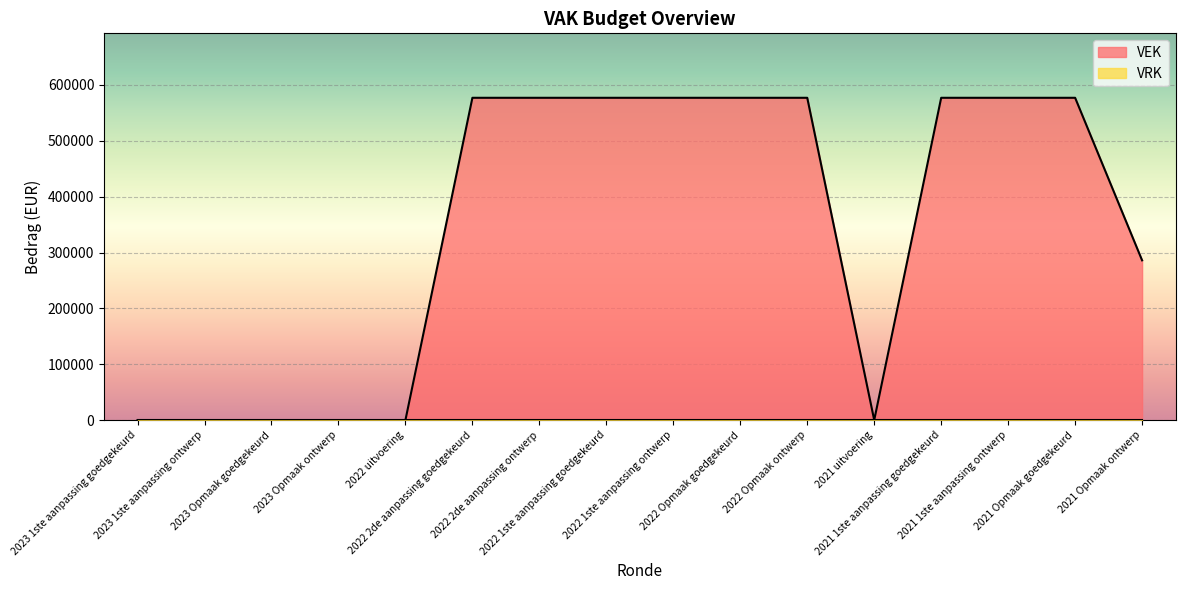

What is the difference between the second highest and minimum values?

577000